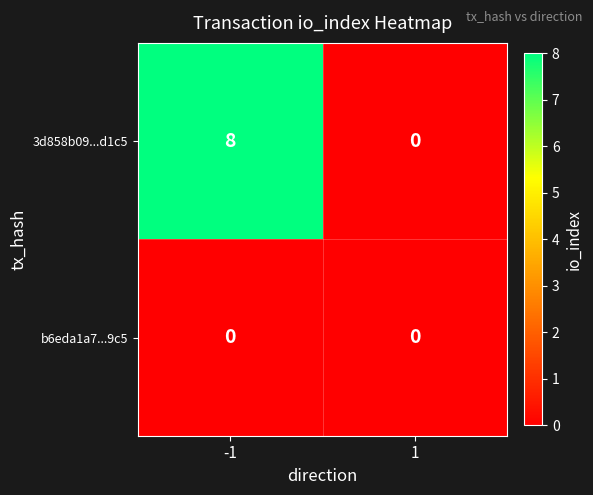

What is the spread (max minus min) of values at -1?

8